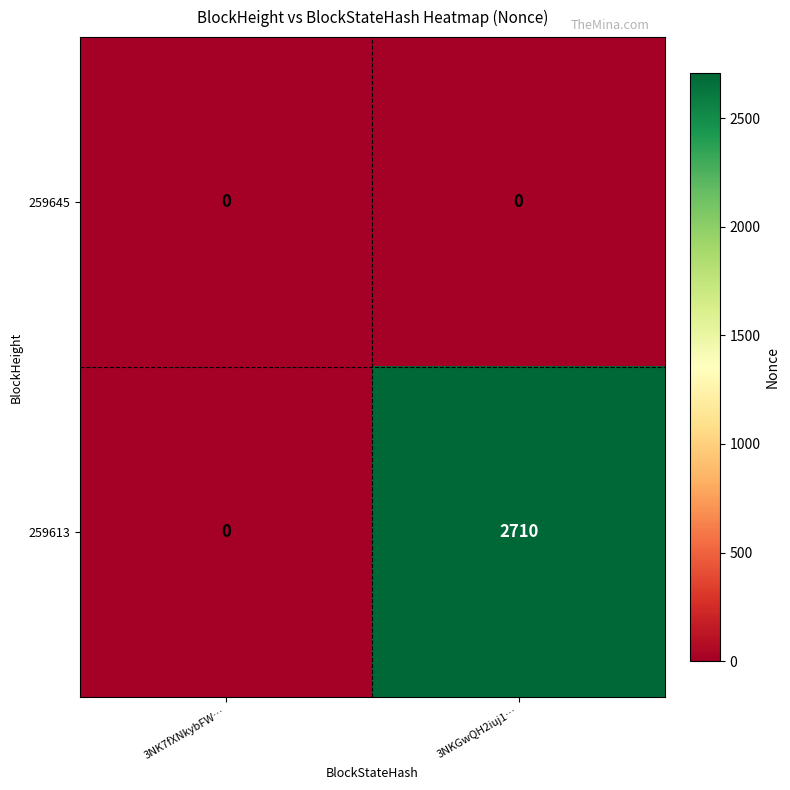

Rank the series at 3NKGwQH2iuj1… from lowest to highest value.

259645, 259613